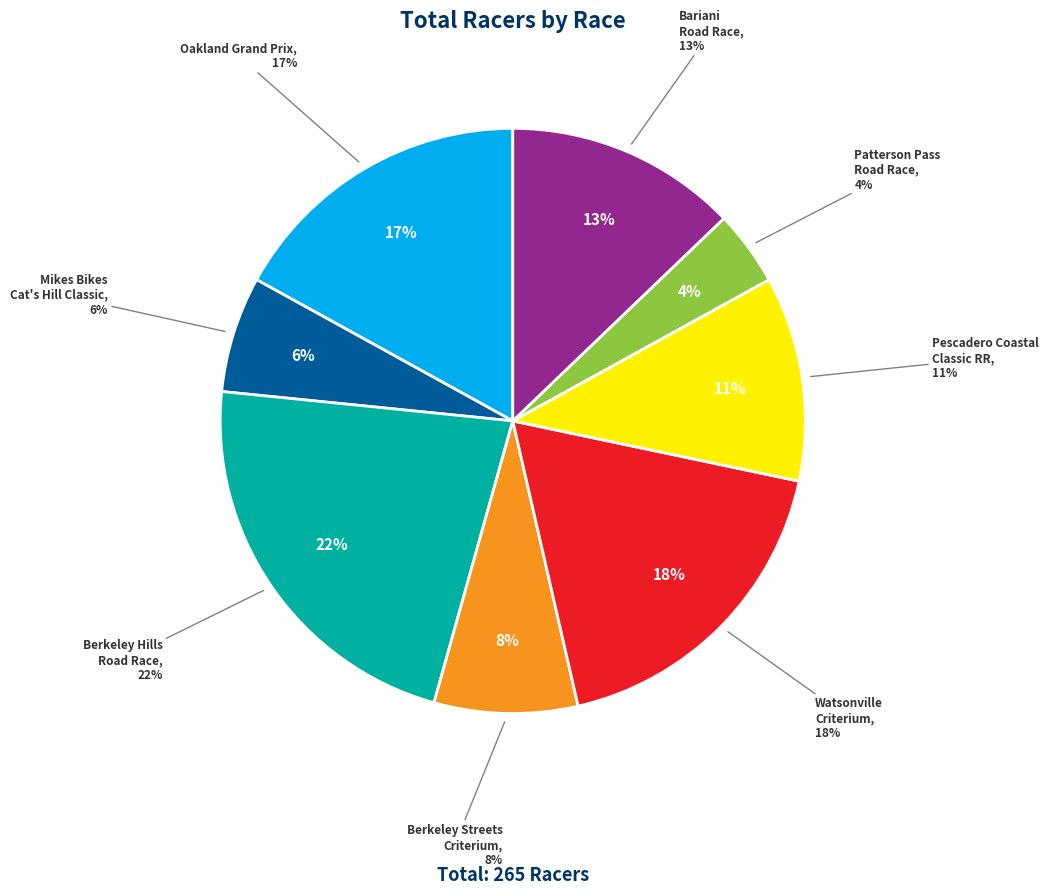

To the nearest percent, what percentage of the pie is Patterson Pass Road Race?

4%